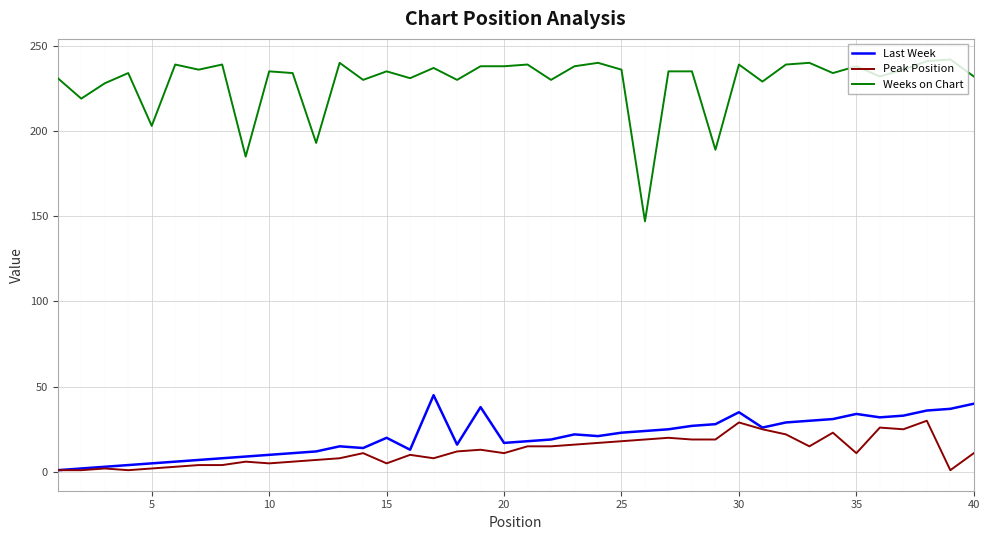

Which series has the largest range (max minus min)?

Weeks on Chart